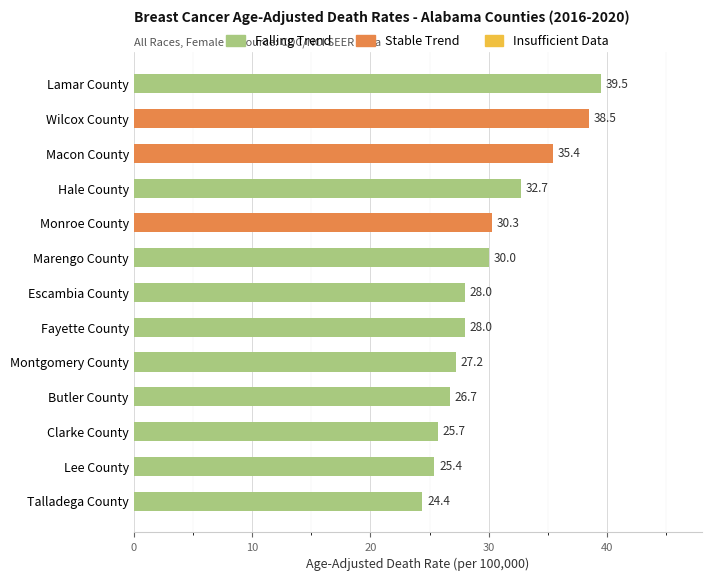

How many bars are there in total?

13